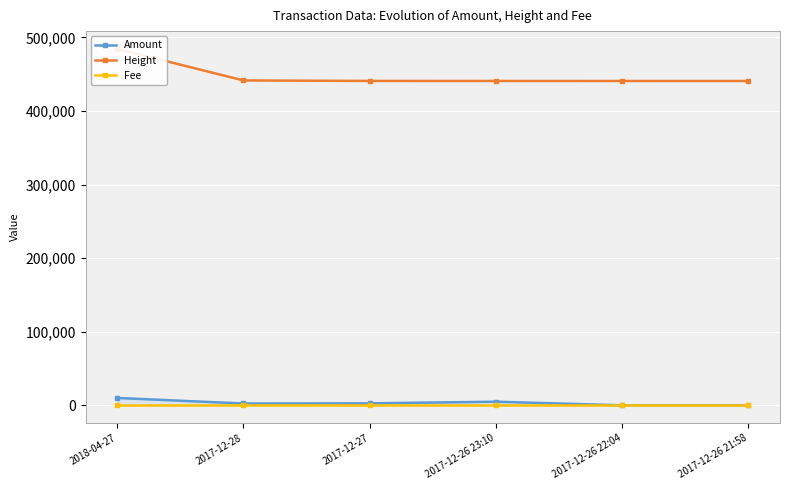

Reading right to left, list all the values displayed in this chart.

Amount: 2017-12-26 21:58=1.1	2017-12-26 22:04=0.0	2017-12-26 23:10=4904.0	2017-12-27=2643.7	2017-12-28=2449.1	2018-04-27=9994.0
Height: 2017-12-26 21:58=440687.0	2017-12-26 22:04=440688.0	2017-12-26 23:10=440703.0	2017-12-27=440735.0	2017-12-28=441427.0	2018-04-27=484252.0
Fee: 2017-12-26 21:58=1.0	2017-12-26 22:04=1.0	2017-12-26 23:10=1.0	2017-12-27=1.0	2017-12-28=1.0	2018-04-27=1.0